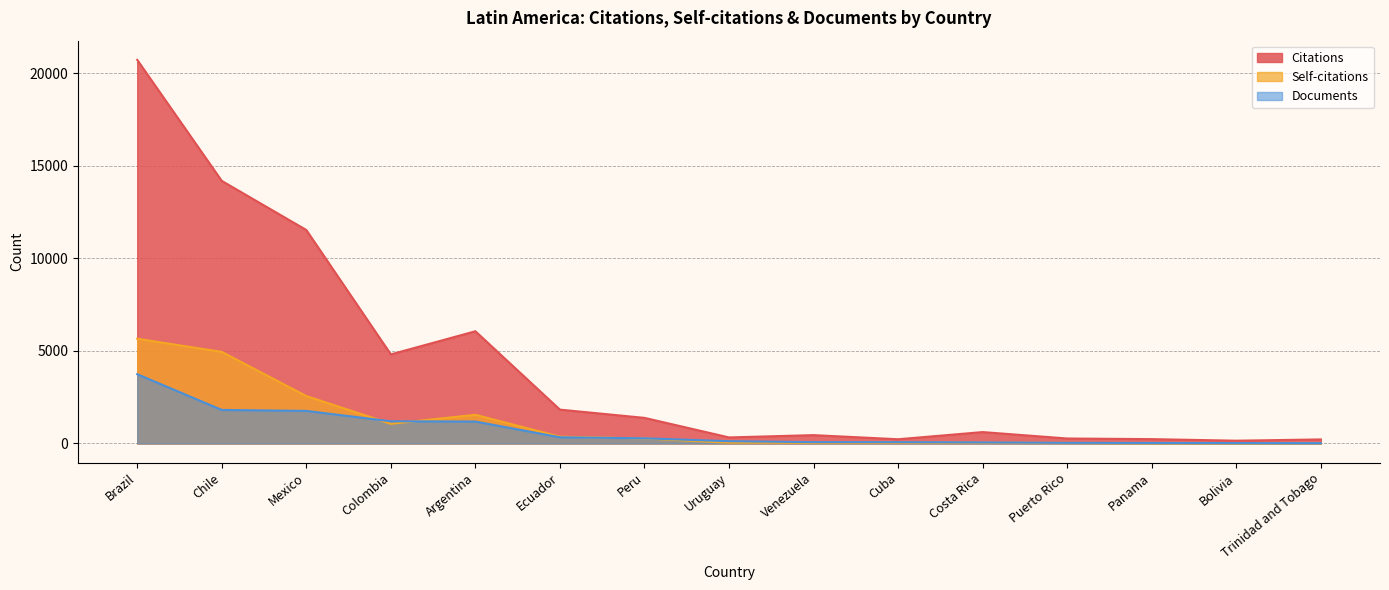

What is the smallest value displayed?

5